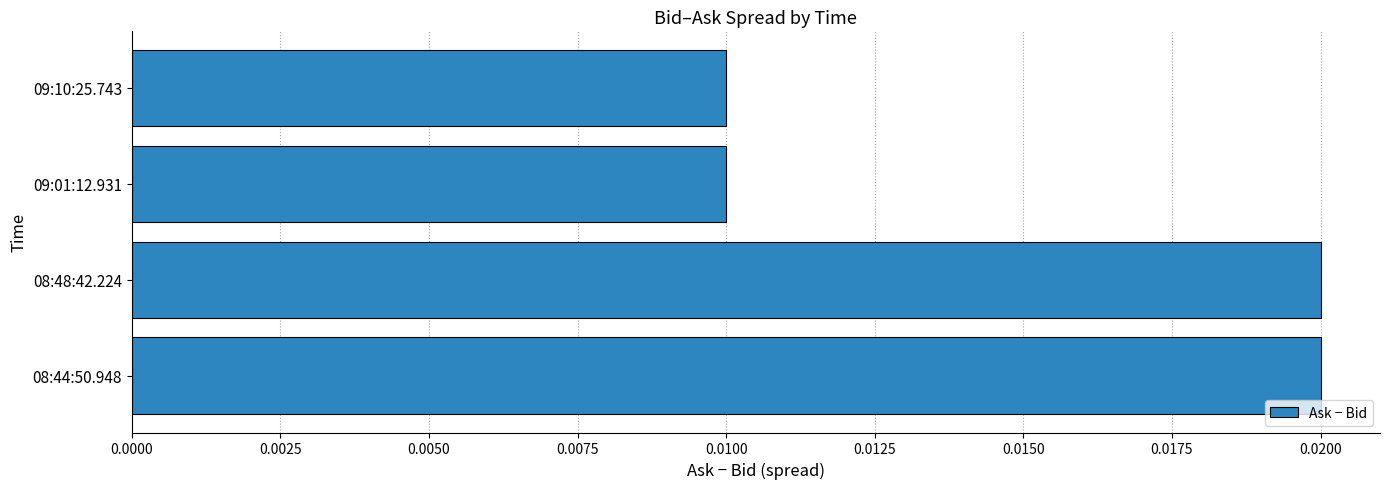

Count the values in the range 0 to 1.

4